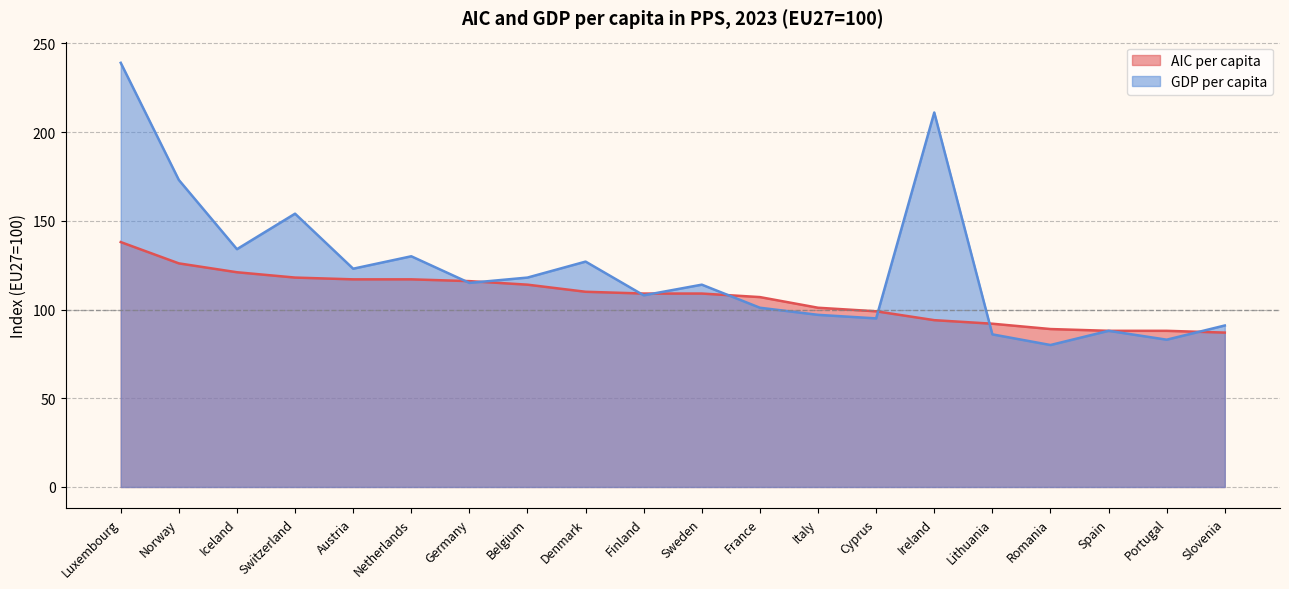

What are all the series names shown in the legend?

AIC per capita, GDP per capita